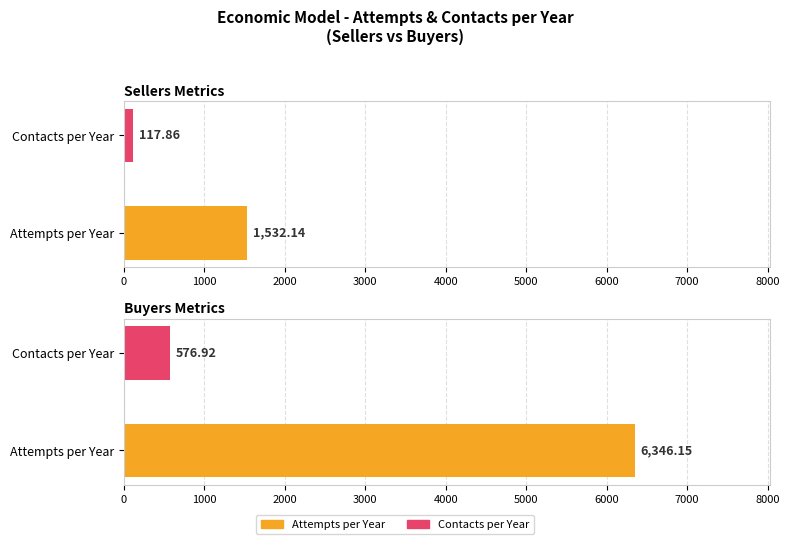

Reading left to right, transcribe all the data shown in this chart.

Attempts per Year: 1532.1	6346.2
Contacts per Year: 117.9	576.9